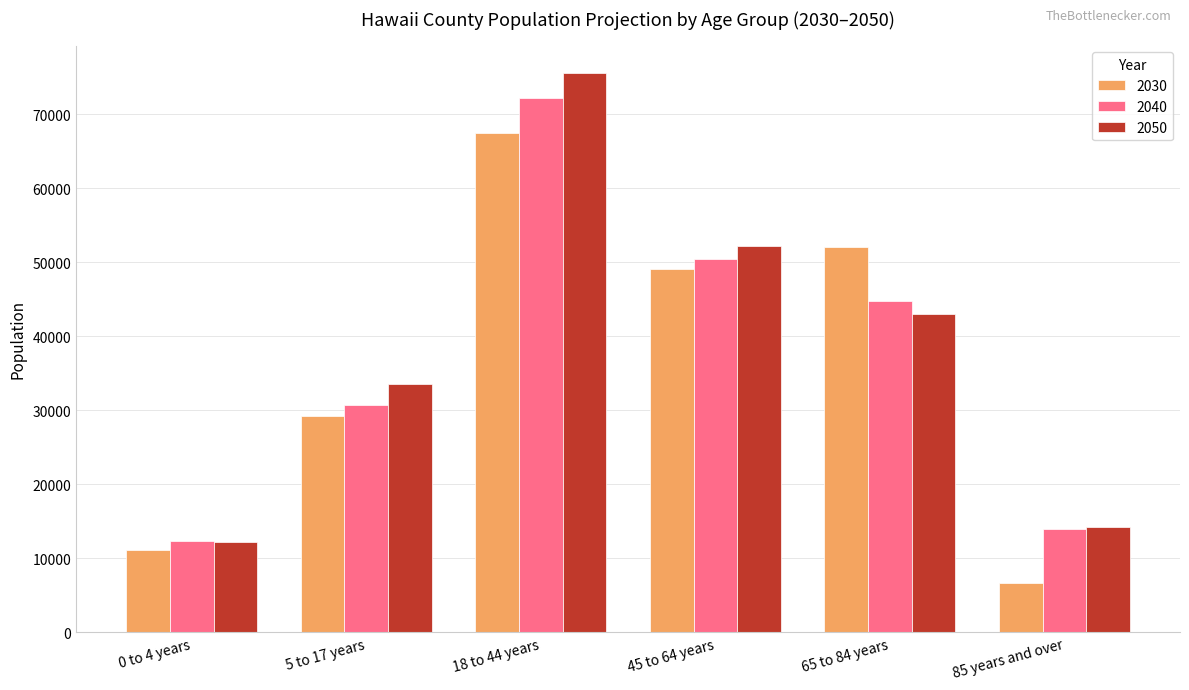

The 2050 series shows 14250.1 at 85 years and over. True or false?

True